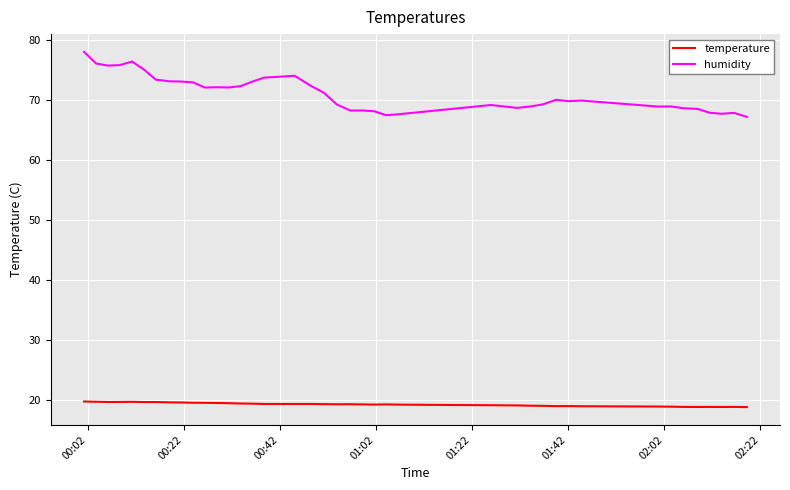

True or false: humidity and temperature intersect in this chart.

False